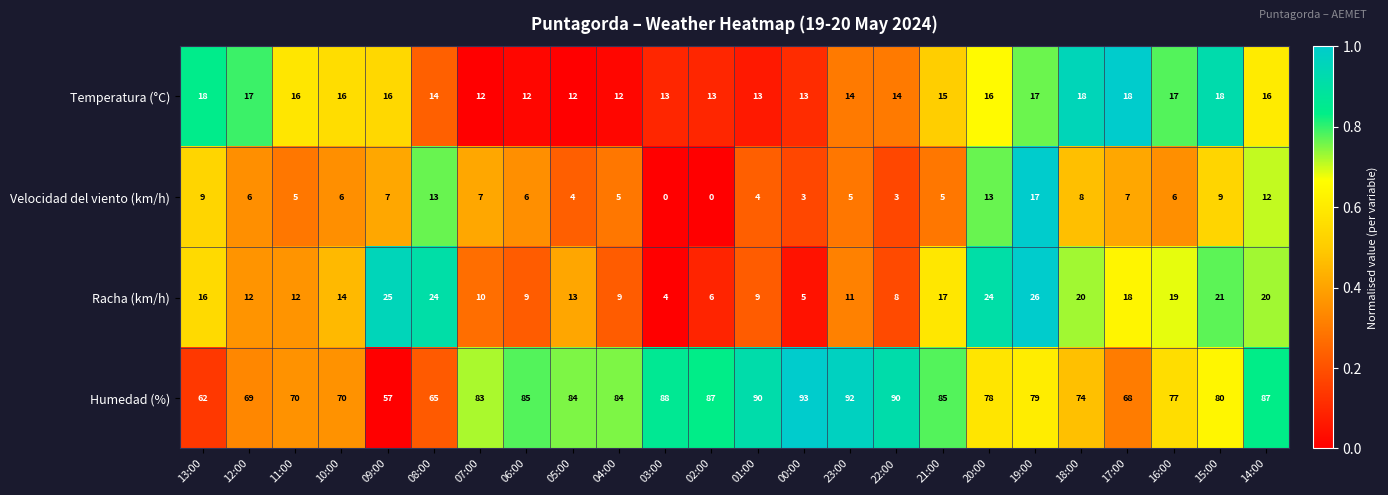

Which series has the largest range (max minus min)?

Humedad (%)